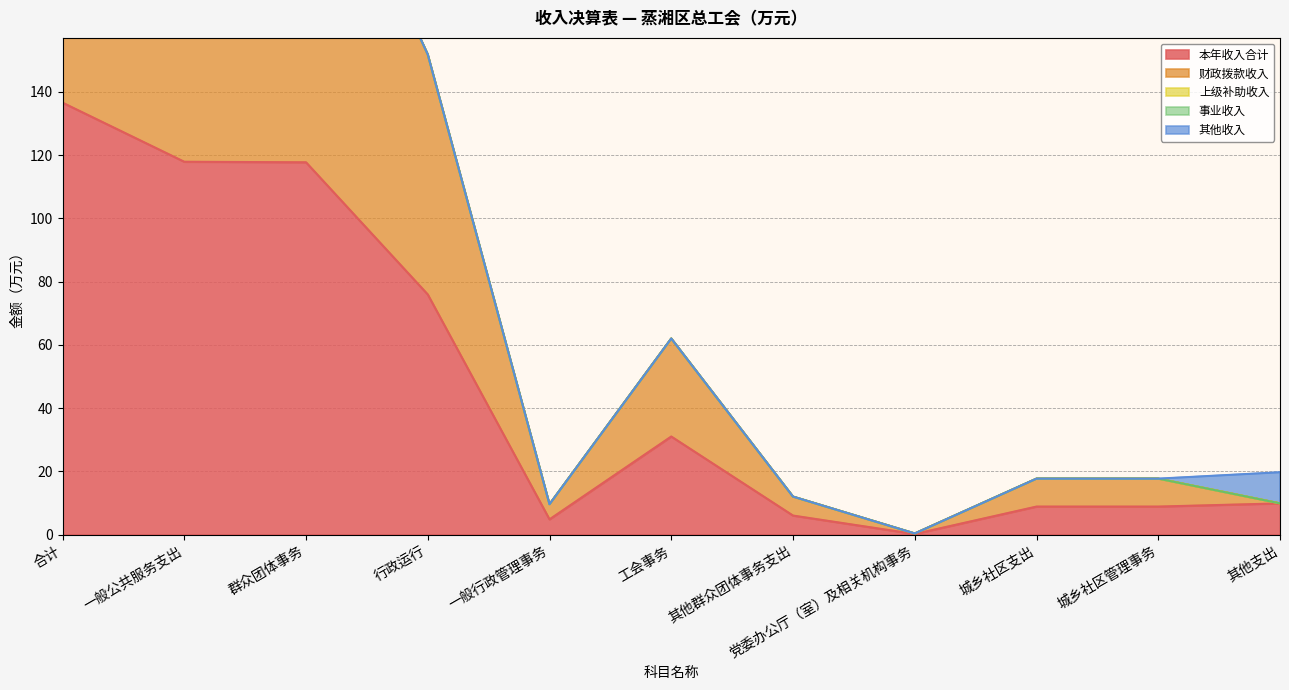

Which series has the largest total across all categories?

本年收入合计